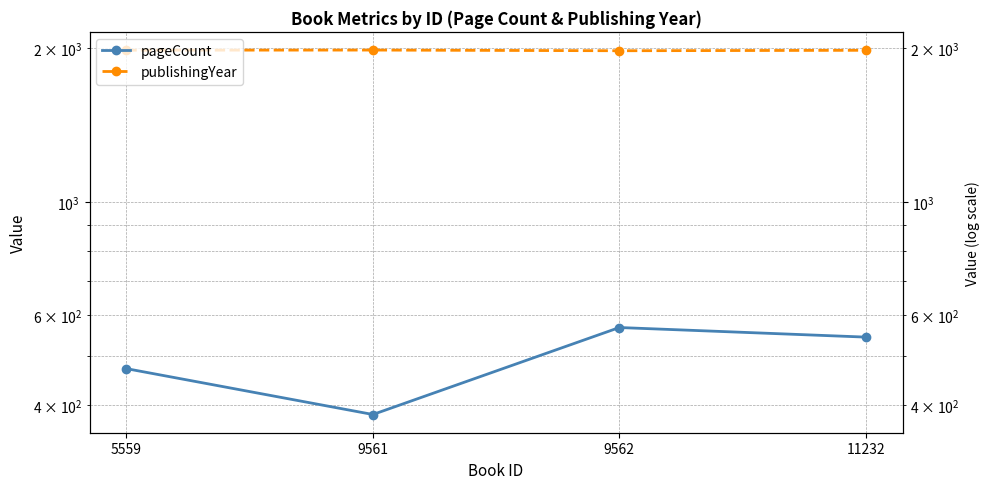

What is the sum of the pageCount values at 11232 and 9562?

1112